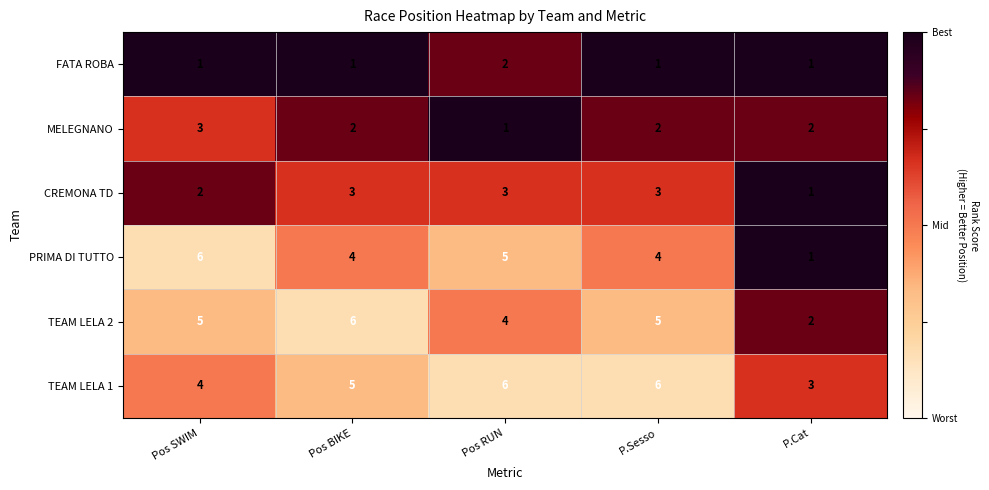

The value of MELEGNANO at P.Cat is 1. True or false?

False